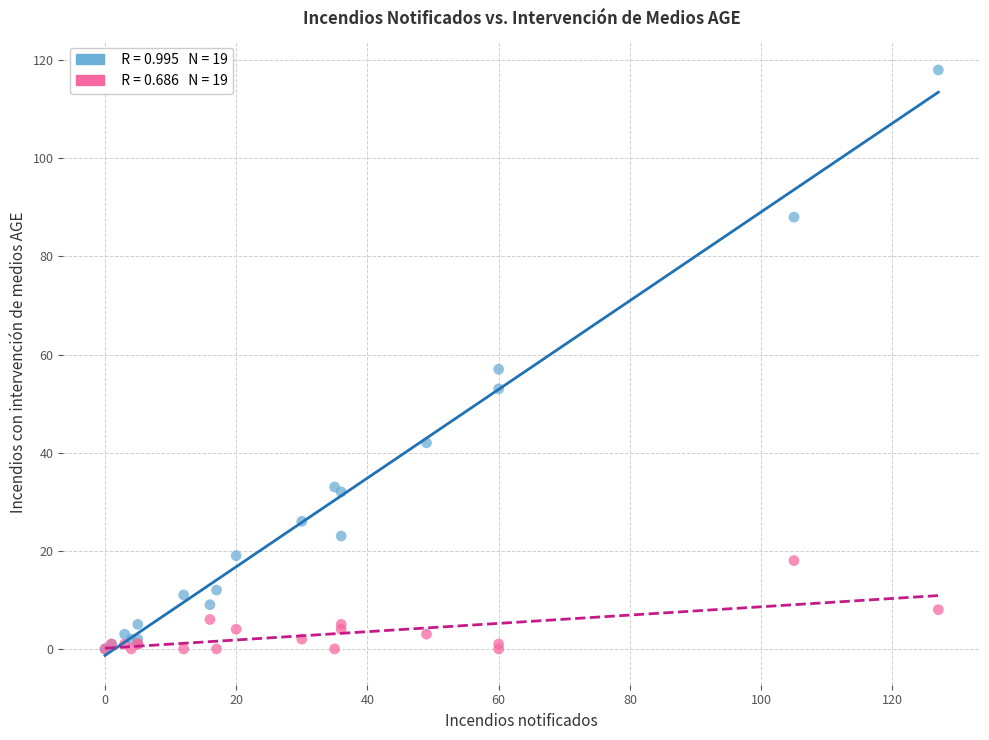

Across all series, what Y value is closest to 59?

57